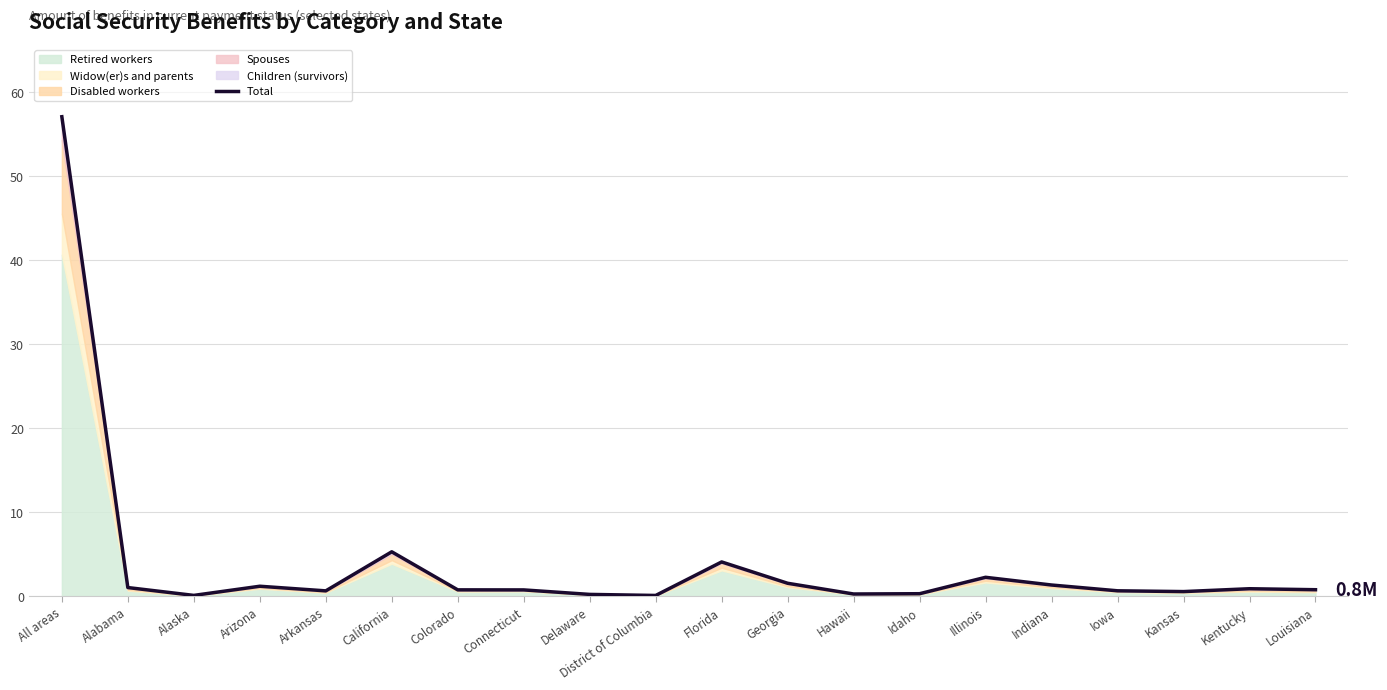

Reading left to right, extract all data points from this chart.

All areas=57.1	Alabama=1.0	Alaska=0.1	Arizona=1.2	Arkansas=0.6	California=5.3	Colorado=0.7	Connecticut=0.7	Delaware=0.2	District of Columbia=0.1	Florida=4.1	Georgia=1.5	Hawaii=0.2	Idaho=0.3	Illinois=2.2	Indiana=1.3	Iowa=0.6	Kansas=0.5	Kentucky=0.9	Louisiana=0.8